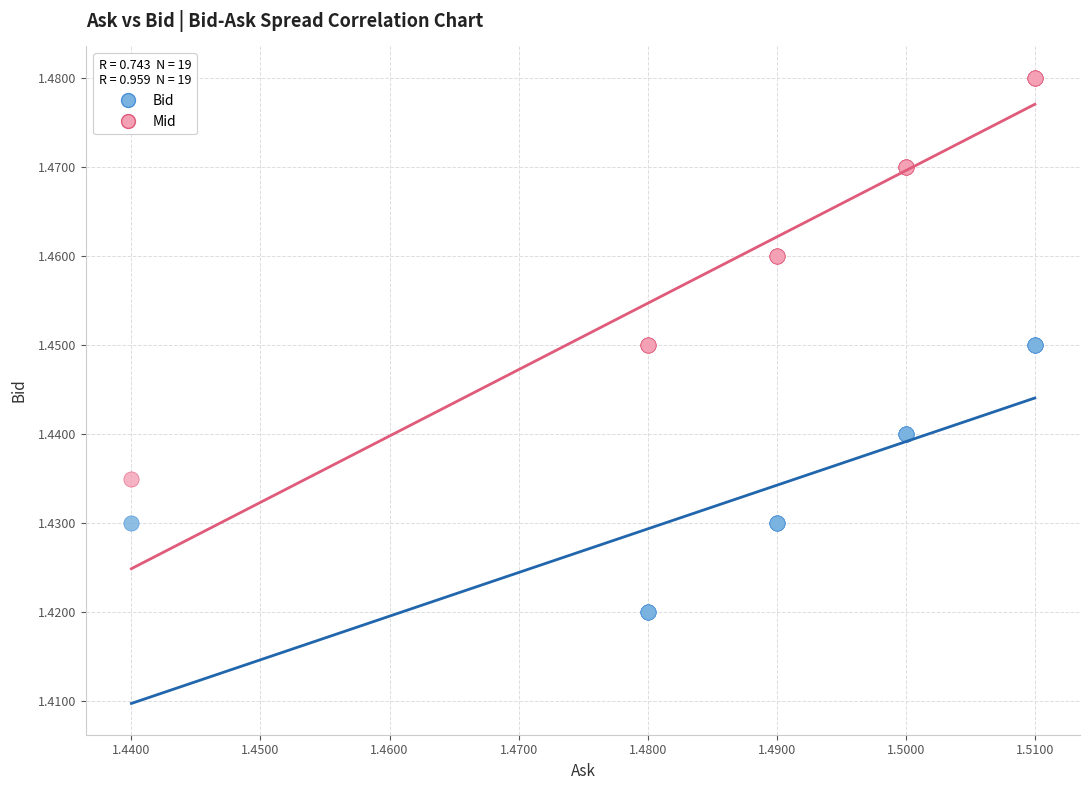

Which series reaches the minimum Y coordinate?

Bid